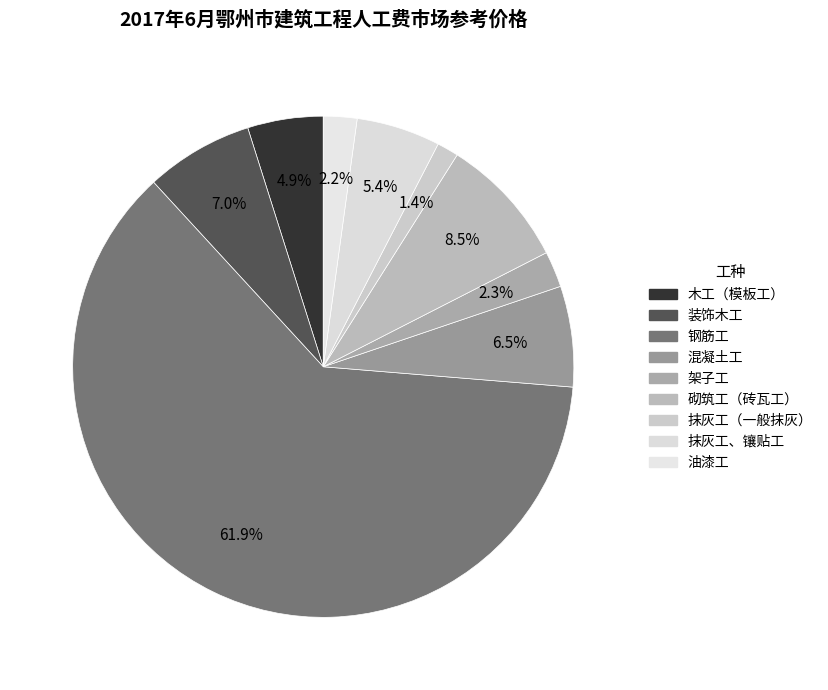

Do 油漆工 and 装饰木工 together represent more than half of the pie?

No